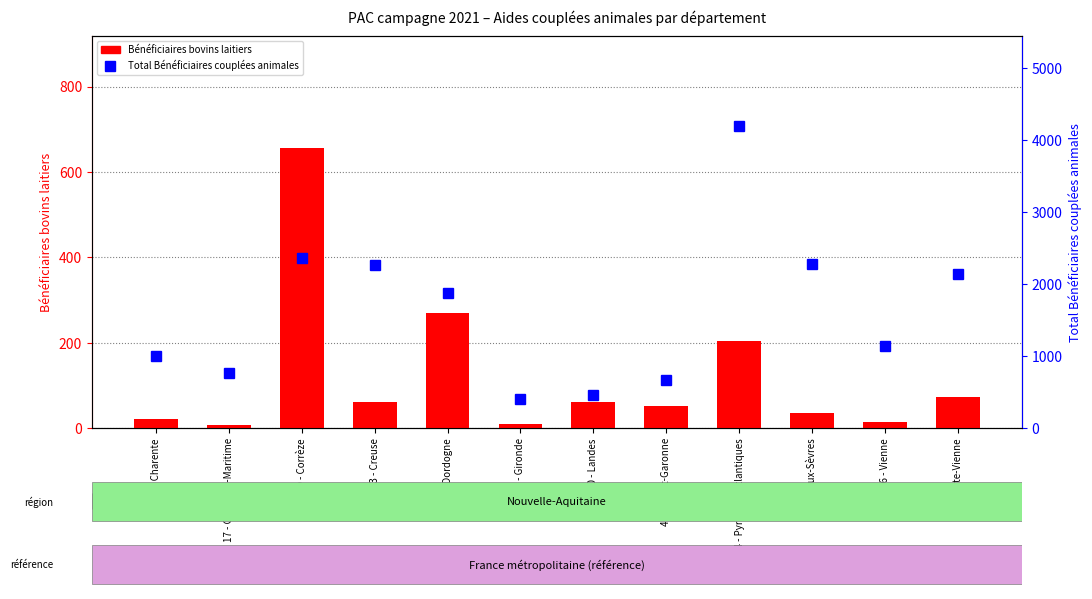

Reading left to right, list all the values displayed in this chart.

Bénéficiaires bovins laitiers: 21	7	656	61	270	10	61	52	205	35	14	72
Total Bénéficiaires couplées animales: 996	769	2363	2262	1877	399	452	673	4188	2271	1138	2139